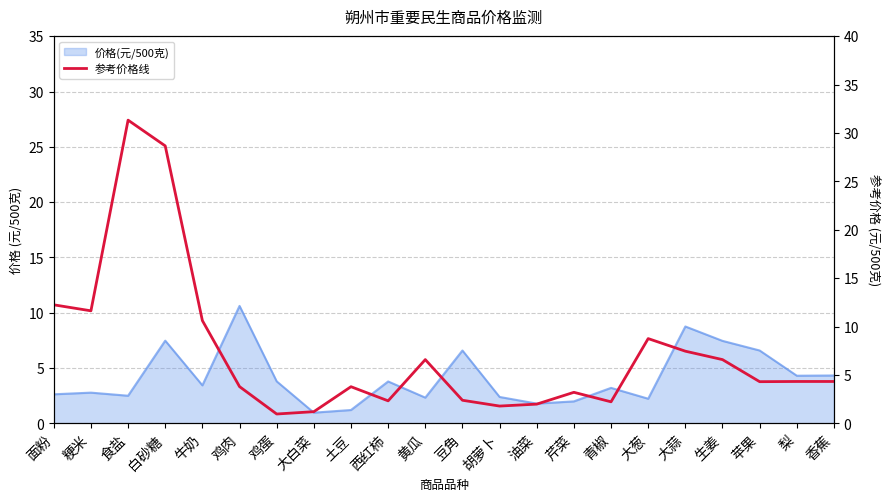

Which has a higher value, 青椒 or 梨?

梨